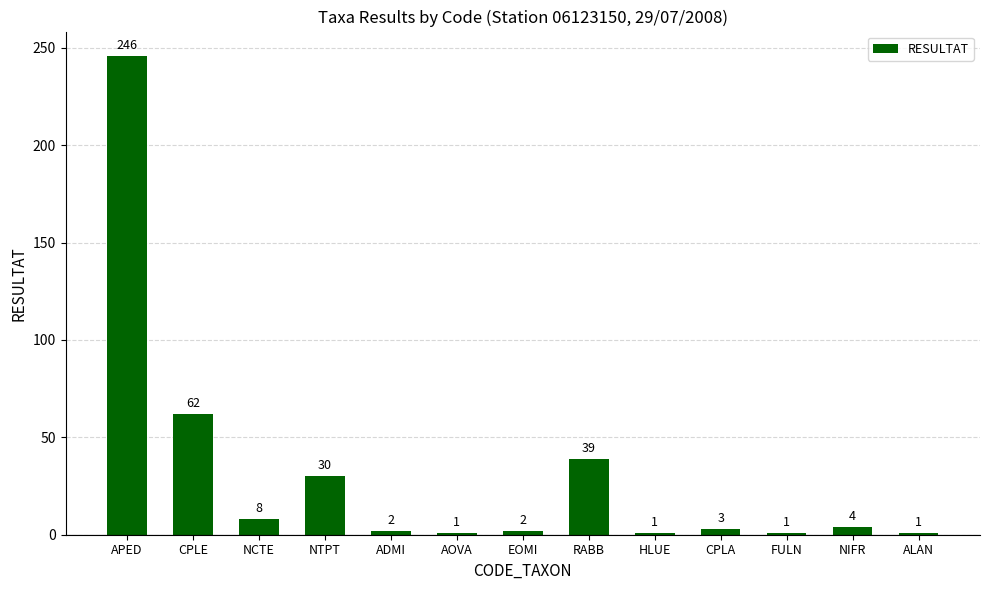

Reading right to left, extract all data points from this chart.

ALAN=1	NIFR=4	FULN=1	CPLA=3	HLUE=1	RABB=39	EOMI=2	AOVA=1	ADMI=2	NTPT=30	NCTE=8	CPLE=62	APED=246